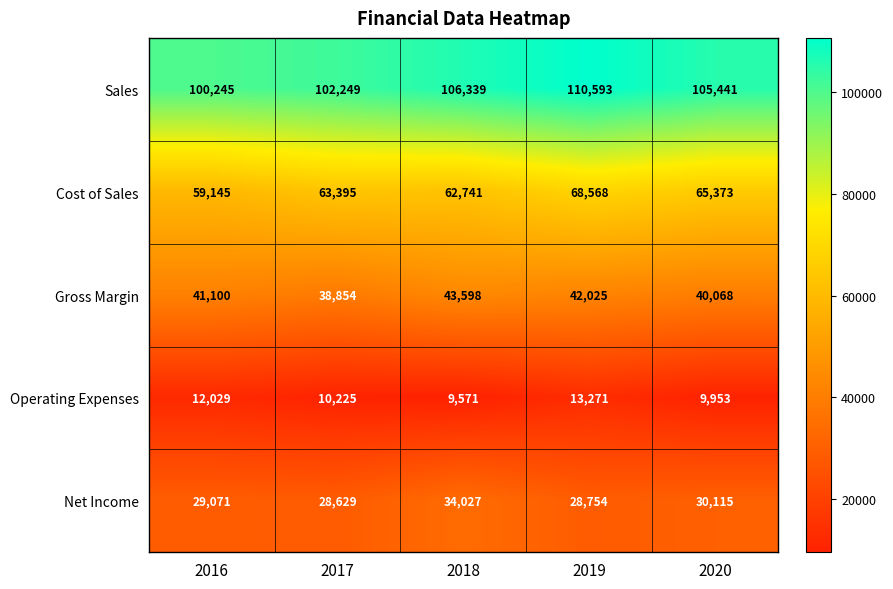

Rank the series by their maximum value, from lowest to highest.

Operating Expenses, Net Income, Gross Margin, Cost of Sales, Sales